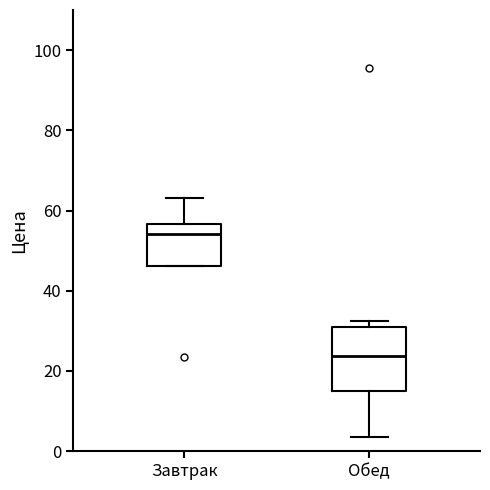

Reading left to right, read every box against the y-axis: the position of its median line, the range the box covers, and the ends of its whiskers. The values are not printed on the chart, so give them approximately, as read against the axis.

Завтрак: median 54, box 46 to 56, whiskers 46 to 64
Обед: median 24, box 16 to 30, whiskers 4 to 32